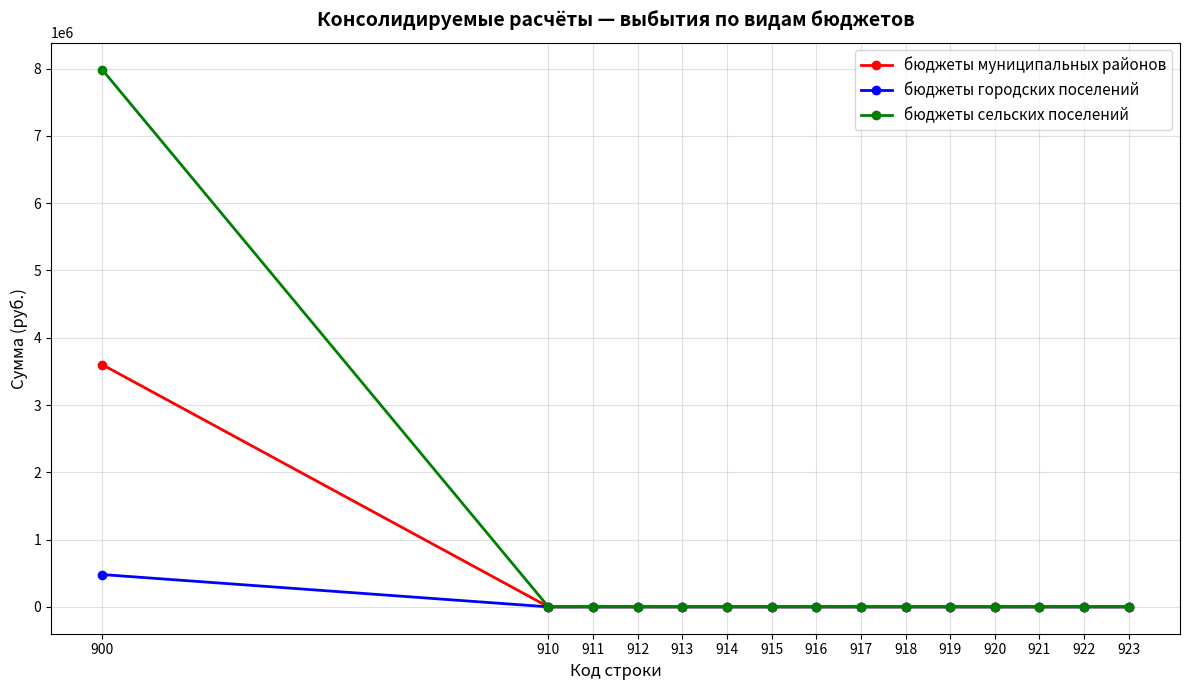

What is the maximum value shown in the chart?

7986217.2